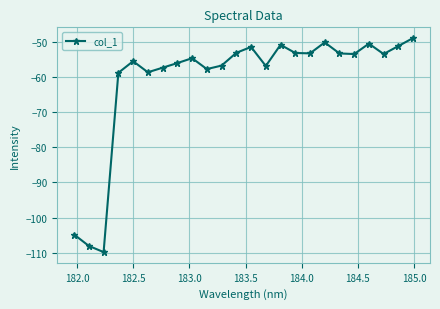

Is this an area chart (filled region under the line)?

No